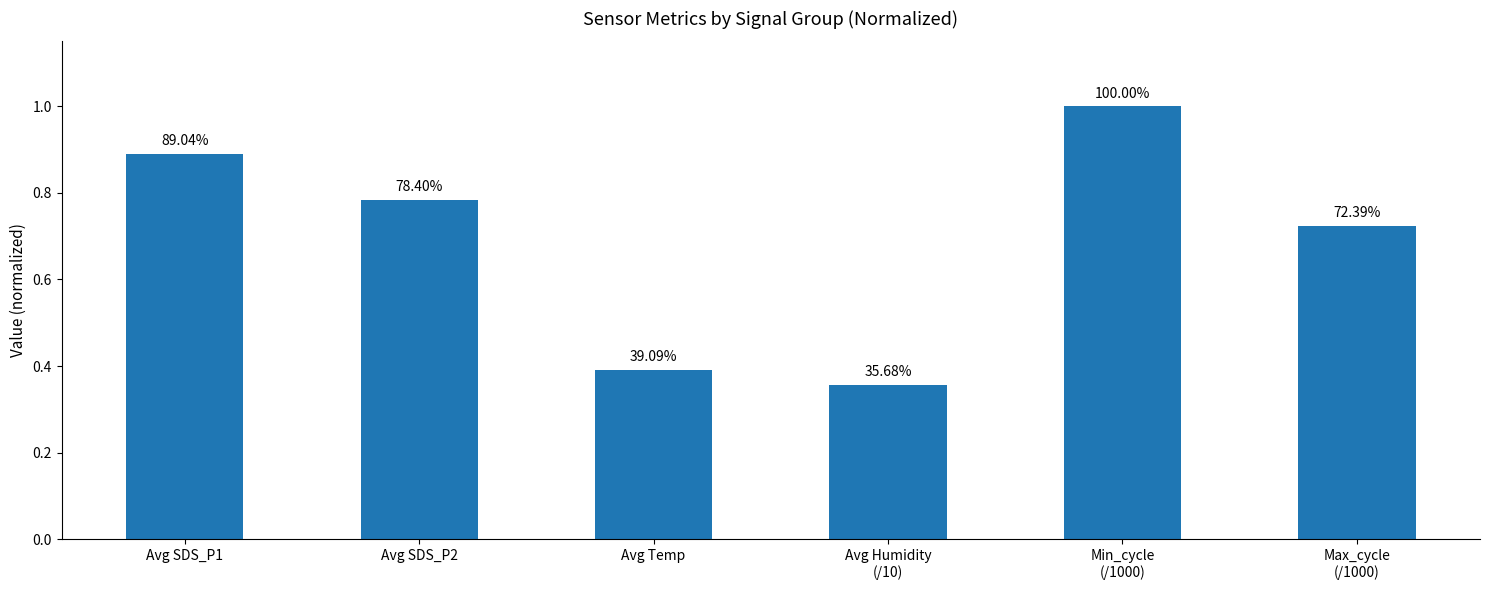

What is the value of the 3rd bar from the left?

0.4